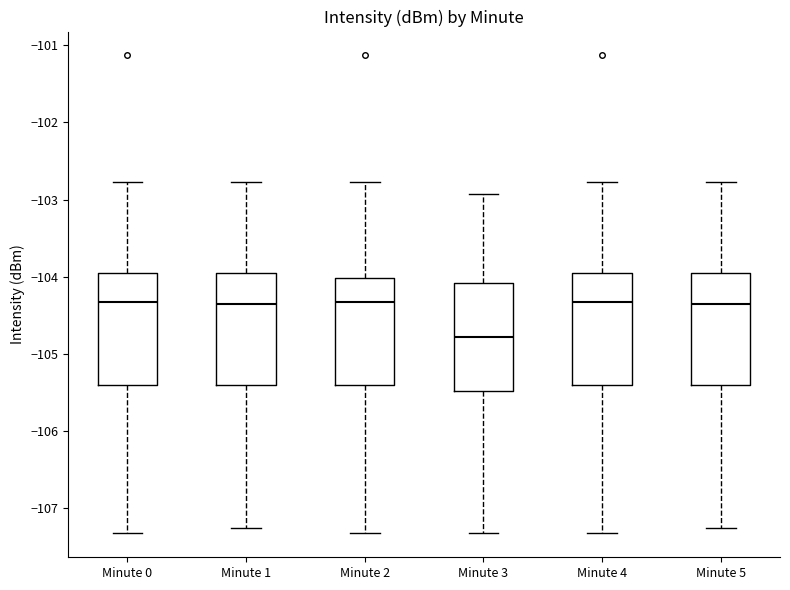

Where does the lower whisker of the box for Minute 3 end on the y-axis? The values are not printed on the chart, so give them approximately, as read against the axis.

-107.3